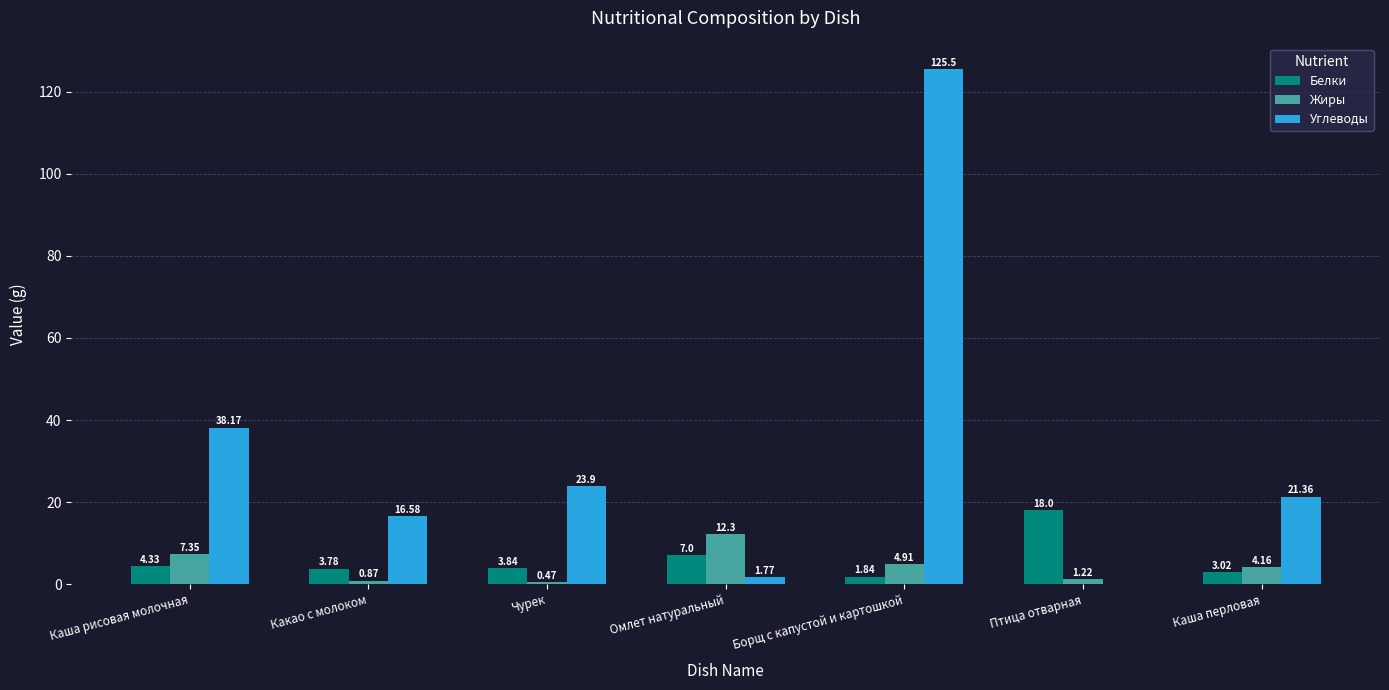

Which series has the largest total across all categories?

Углеводы